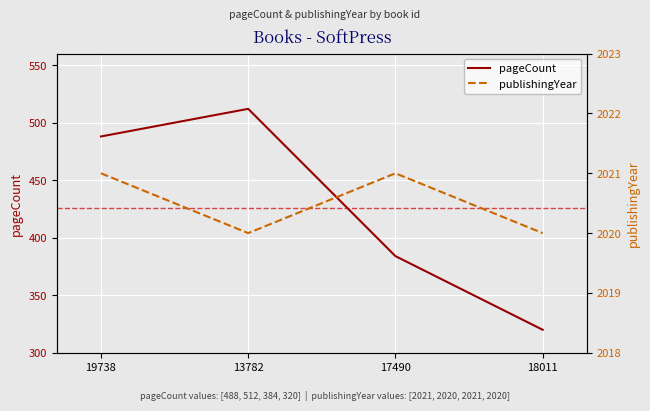

True or false: publishingYear has more than 0 interior local peaks.

True